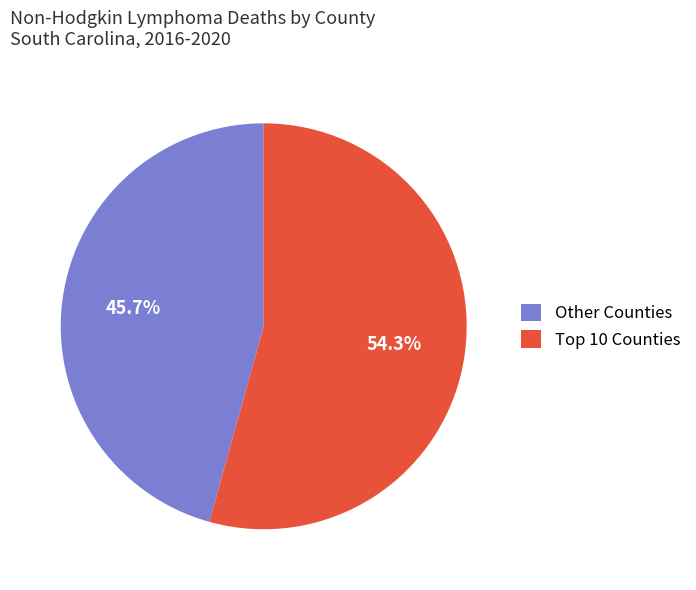

Rank the categories by value from lowest to highest.

Other Counties, Top 10 Counties